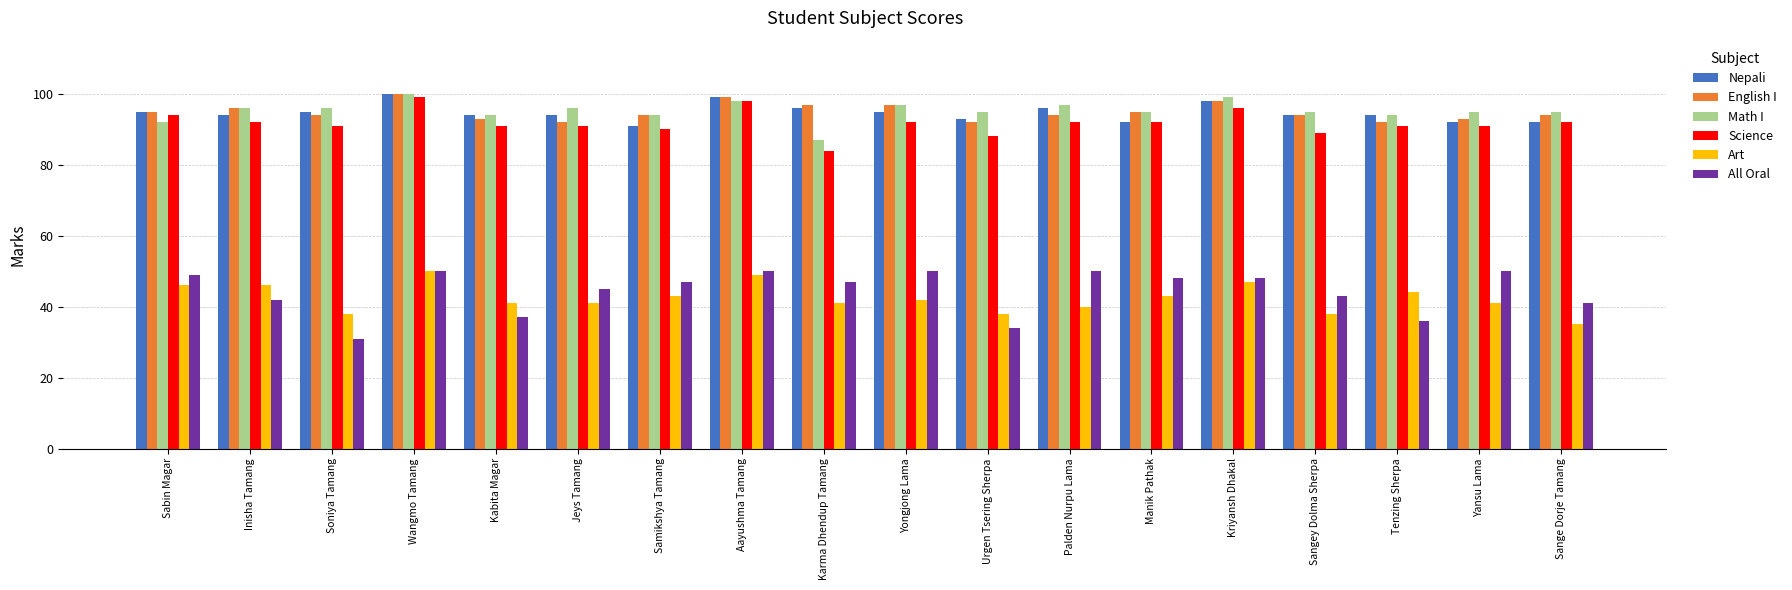

Reading left to right, list all the values displayed in this chart.

Nepali: 95	94	95	100	94	94	91	99	96	95	93	96	92	98	94	94	92	92
English I: 95	96	94	100	93	92	94	99	97	97	92	94	95	98	94	92	93	94
Math I: 92	96	96	100	94	96	94	98	87	97	95	97	95	99	95	94	95	95
Science: 94	92	91	99	91	91	90	98	84	92	88	92	92	96	89	91	91	92
Art: 46	46	38	50	41	41	43	49	41	42	38	40	43	47	38	44	41	35
All Oral: 49	42	31	50	37	45	47	50	47	50	34	50	48	48	43	36	50	41